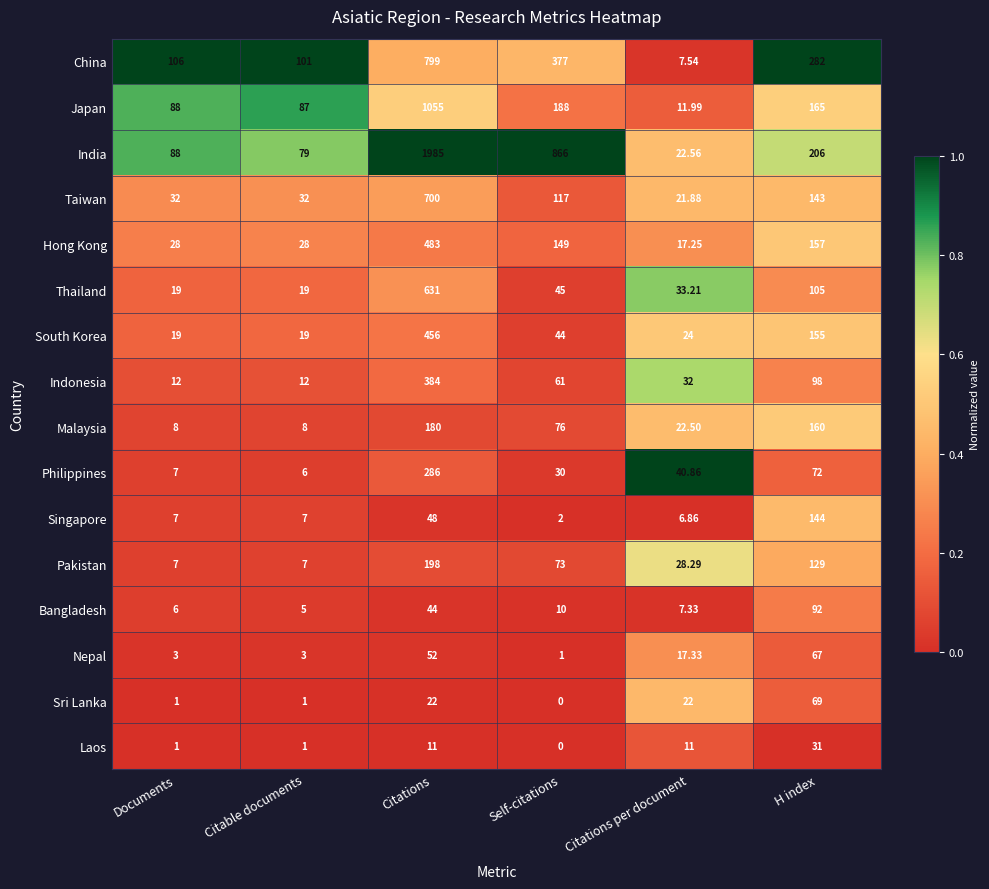

Between Citable documents and Self-citations, which series saw the biggest shift?

India